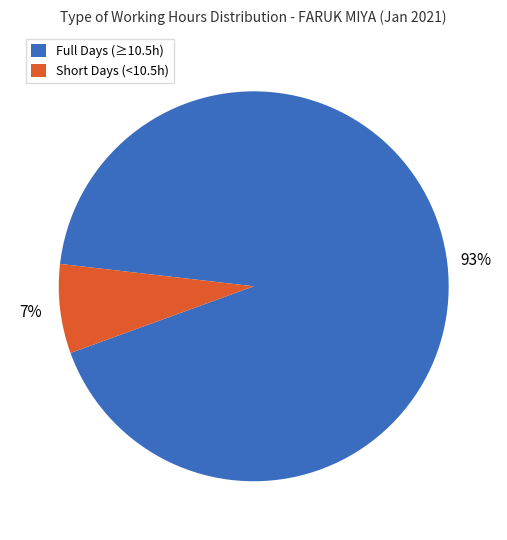

Which slice is the smallest?

Short Days (<10.5h)